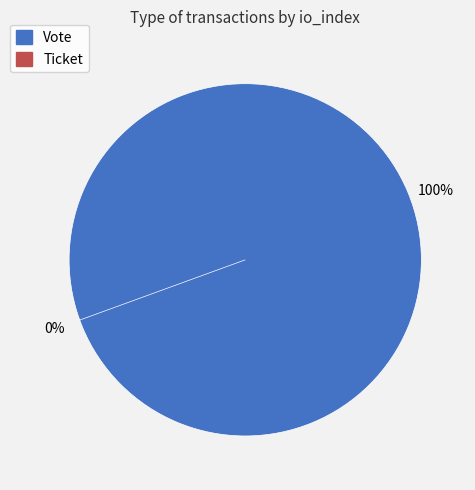

Which slice represents more than half of the pie?

Vote